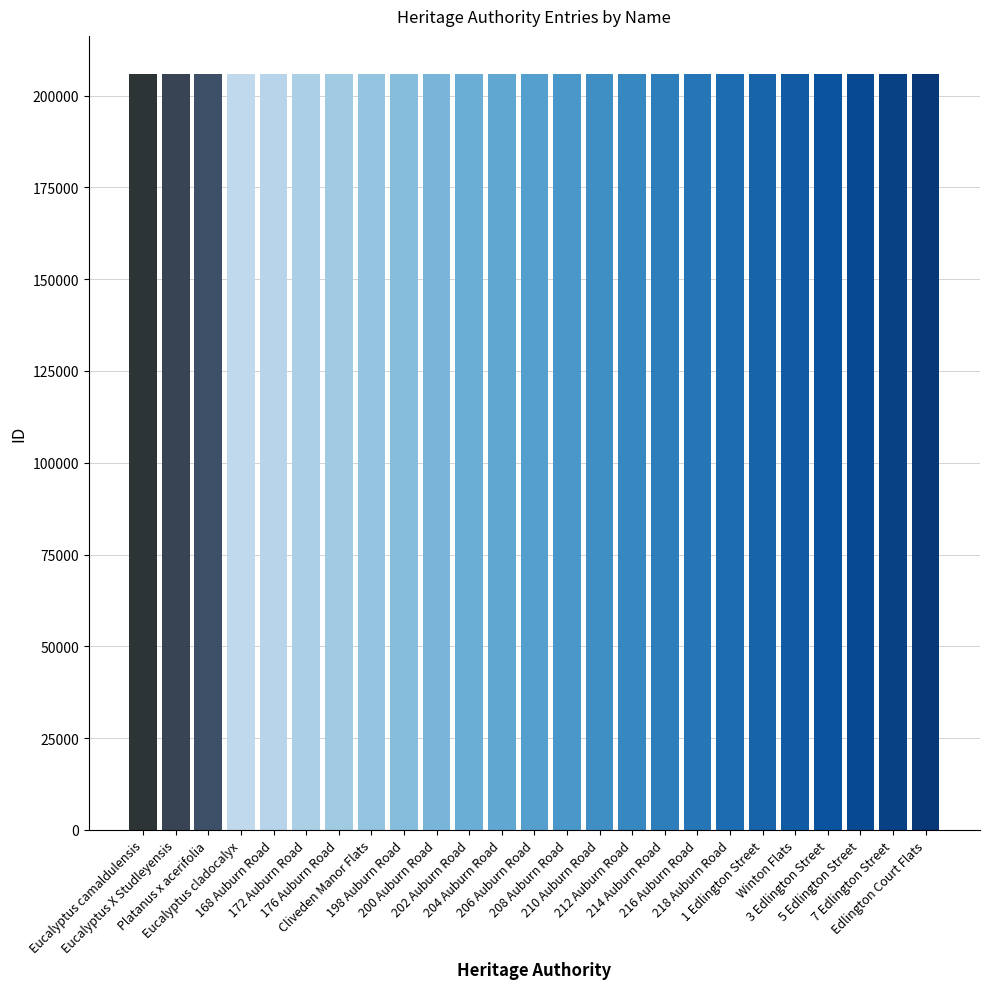

The value at 168 Auburn Road is 205938. True or false?

True